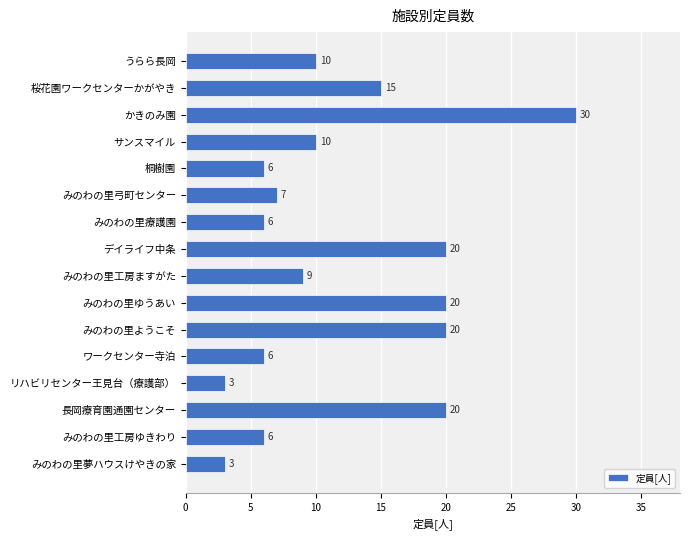

Reading top to bottom, list all the values displayed in this chart.

10	15	30	10	6	7	6	20	9	20	20	6	3	20	6	3